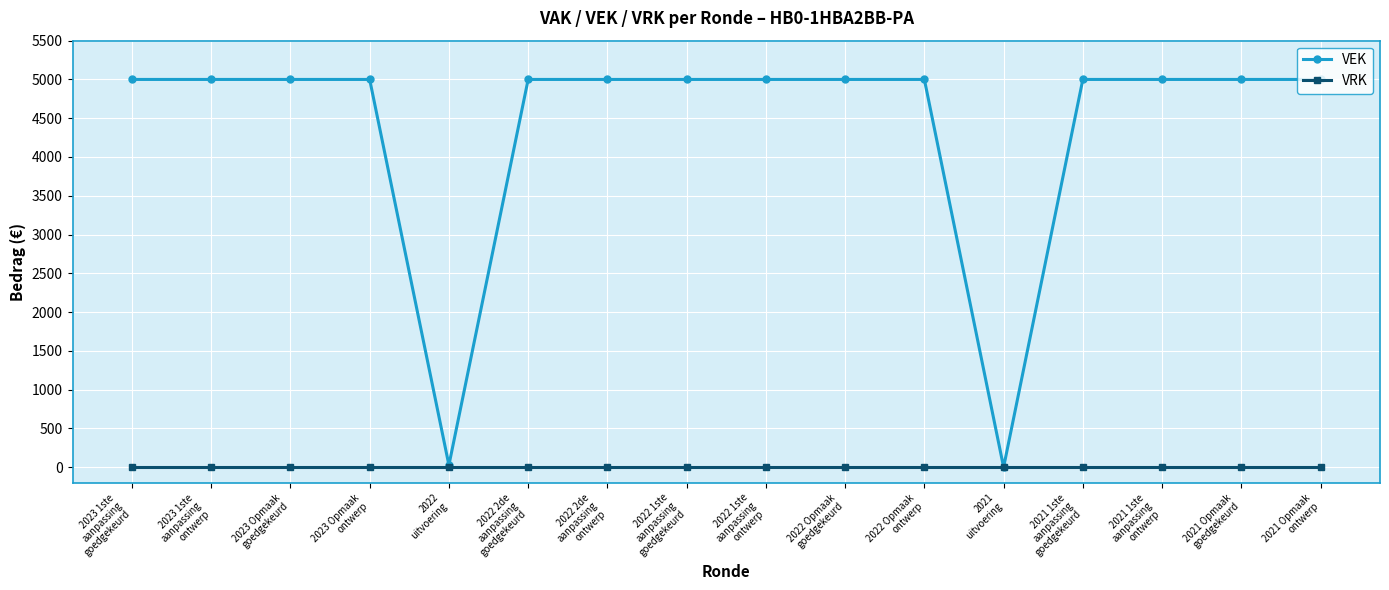

What is the total value across all series at 2022 Opmaak
goedgekeurd?

5000